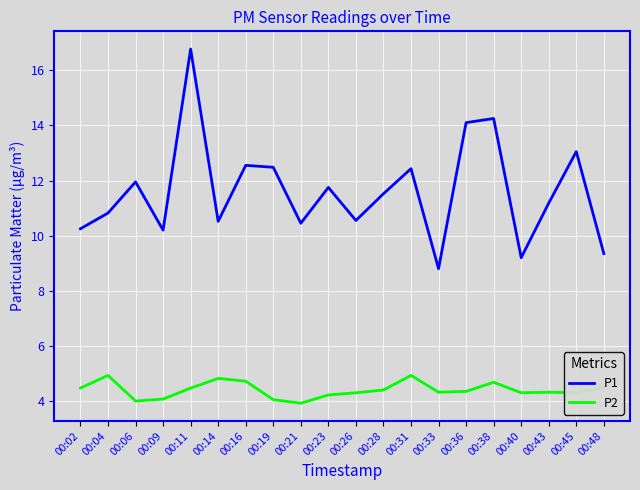

True or false: P1 and P2 cross at least once.

False